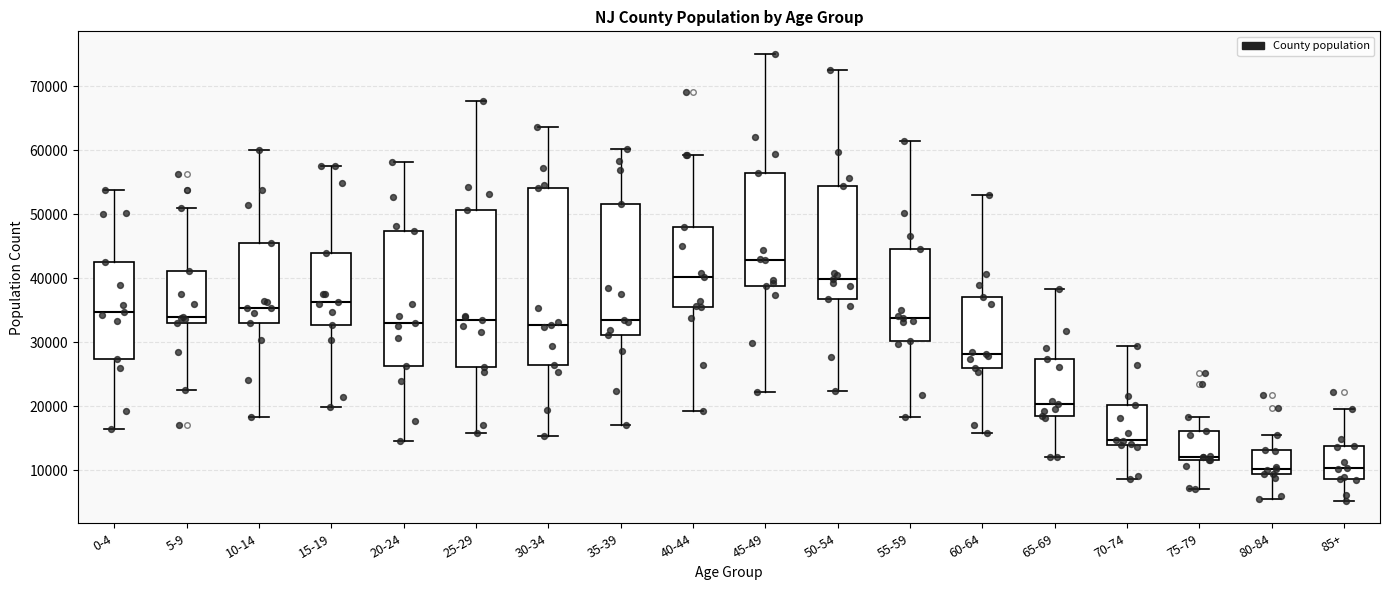

Reading left to right, transcribe this box plot: for each box, give where its median line is, the range the box spans, and where its two whiskers end, as read against the y-axis. The values are not printed on the chart, so give them approximately, as read against the axis.

0-4: median 35000, box 27000 to 43000, whiskers 16000 to 54000
5-9: median 34000, box 33000 to 41000, whiskers 22000 to 51000
10-14: median 35000, box 33000 to 46000, whiskers 18000 to 60000
15-19: median 36000, box 33000 to 44000, whiskers 20000 to 58000
20-24: median 33000, box 26000 to 47000, whiskers 15000 to 58000
25-29: median 34000, box 26000 to 51000, whiskers 16000 to 68000
30-34: median 33000, box 26000 to 54000, whiskers 15000 to 64000
35-39: median 33000, box 31000 to 52000, whiskers 17000 to 60000
40-44: median 40000, box 36000 to 48000, whiskers 19000 to 59000
45-49: median 43000, box 39000 to 57000, whiskers 22000 to 75000
50-54: median 40000, box 37000 to 54000, whiskers 22000 to 73000
55-59: median 34000, box 30000 to 45000, whiskers 18000 to 62000
60-64: median 28000, box 26000 to 37000, whiskers 16000 to 53000
65-69: median 20000, box 19000 to 27000, whiskers 12000 to 38000
70-74: median 15000, box 14000 to 20000, whiskers 9000 to 30000
75-79: median 12000 (just above the box's lower edge), box 12000 to 16000, whiskers 7000 to 18000
80-84: median 10000, box 9000 to 13000, whiskers 6000 to 15000
85+: median 10000, box 9000 to 14000, whiskers 5000 to 20000